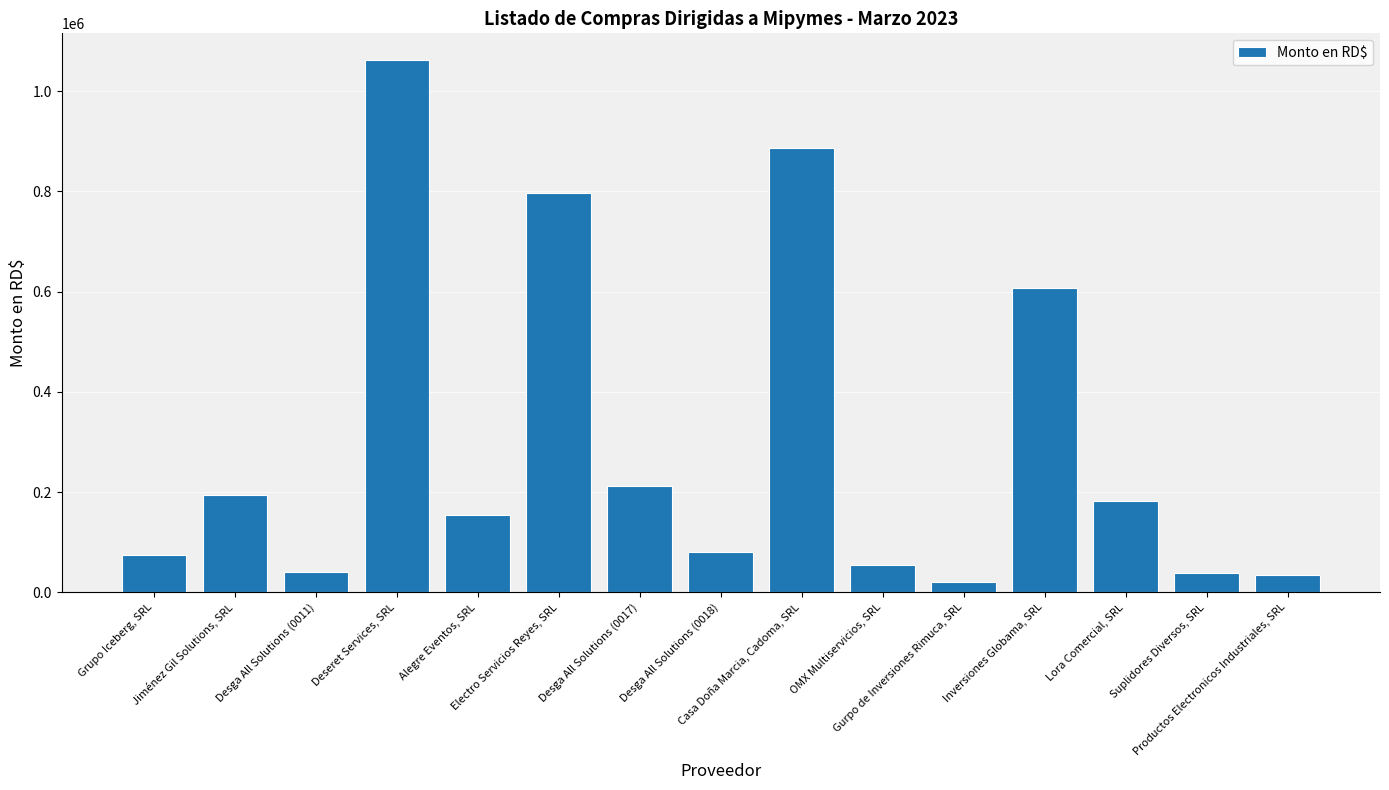

At which label does the data first exceed 155170?

Jiménez Gil Solutions, SRL